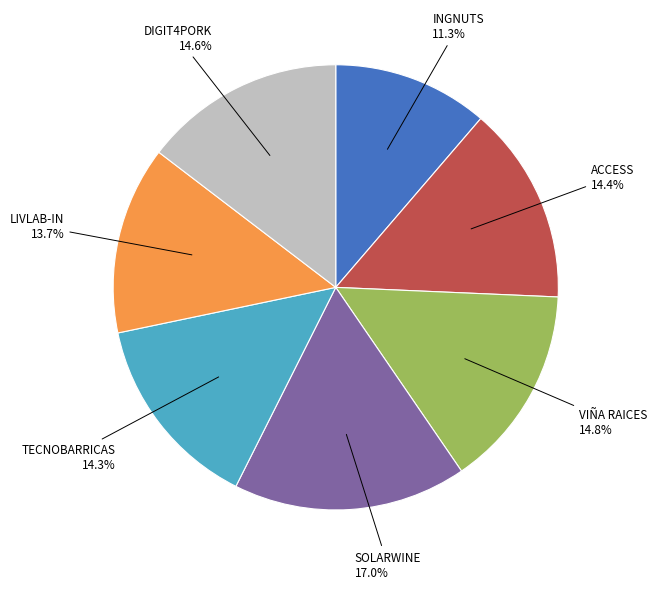

Does any single category account for the majority?

No